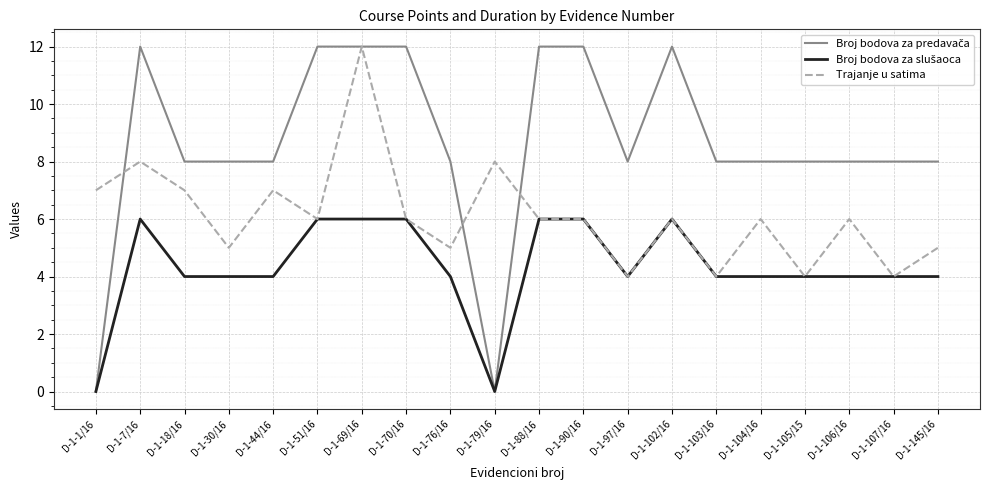

What is the maximum value shown in the chart?

12